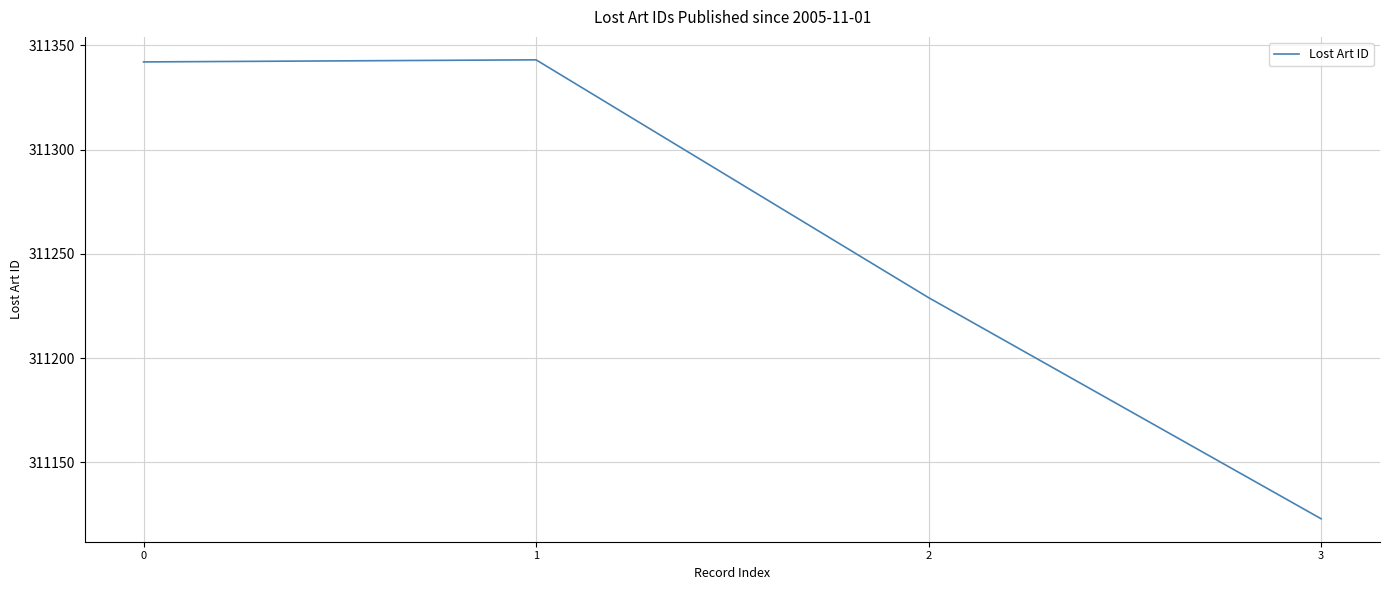

Where is the first local maximum?

1